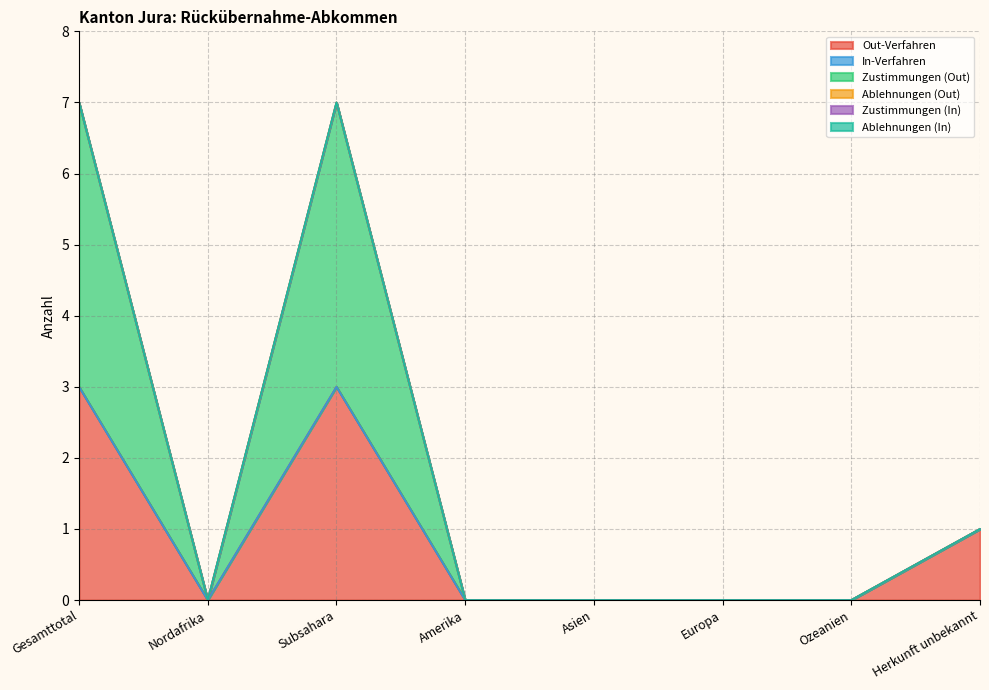

Which series has the largest range (max minus min)?

Zustimmungen (Out)